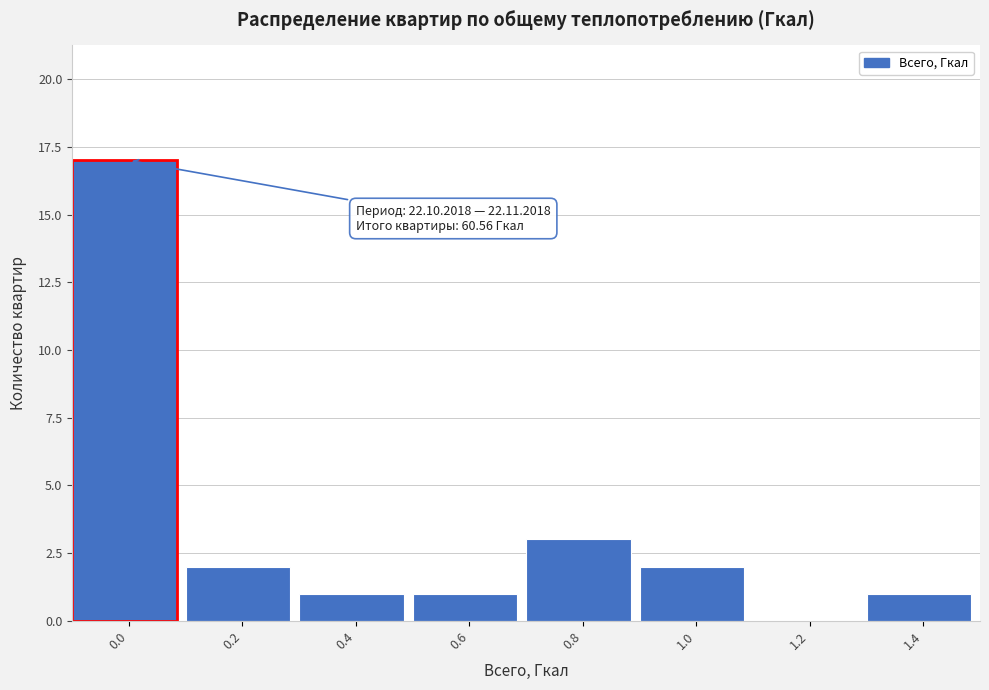

Reading right to left, list all the values displayed in this chart.

1.4=1	1.2=0	1.0=2	0.8=3	0.6=1	0.4=1	0.2=2	0.0=17